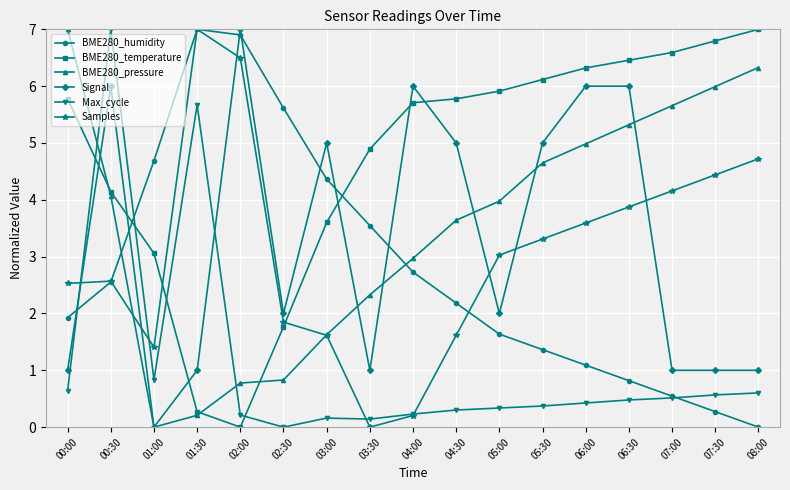

True or false: BME280_temperature and BME280_pressure cross at least once.

True